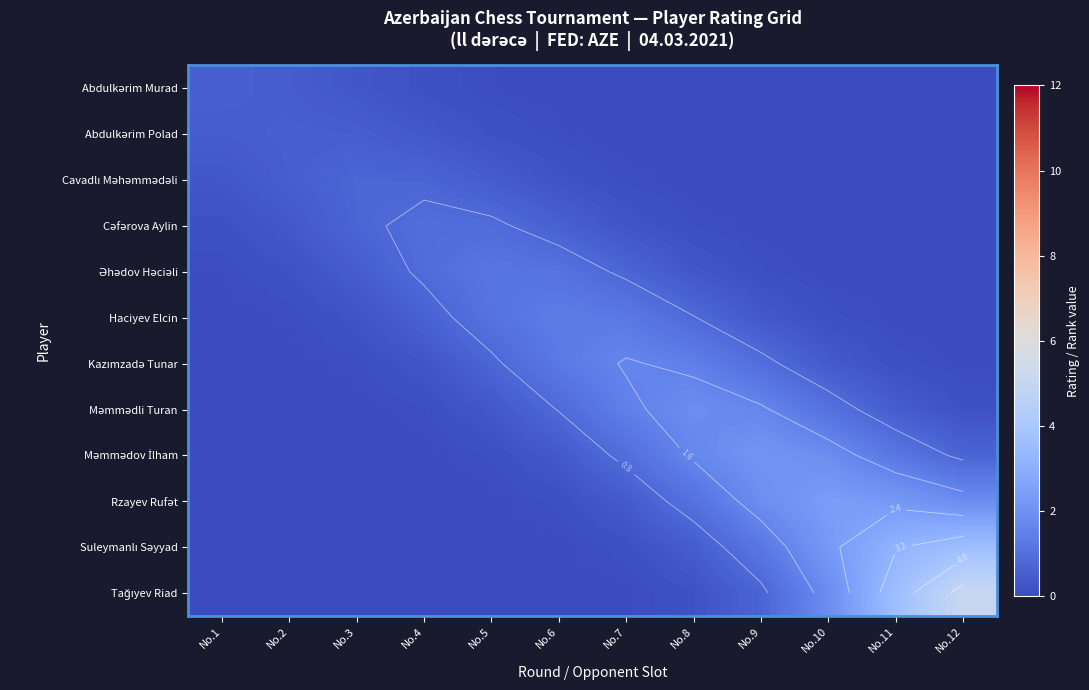

List the series in order of their peak value, lowest first.

Abdulkərim Polad, Abdulkərim Murad, Cavadlı Məhəmmədəli, Cəfərova Aylin, Əhədov Həciəli, Haciyev Elcin, Kazımzadə Tunar, Məmmədli Turan, Məmmədov İlham, Rzayev Rufət, Suleymanlı Səyyad, Tağıyev Riad